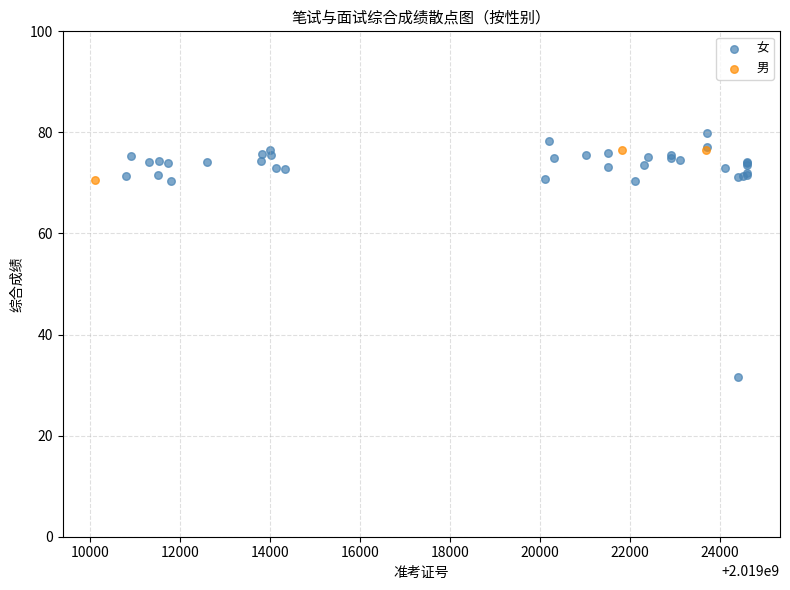

Which series has the largest Y range (max minus min)?

女